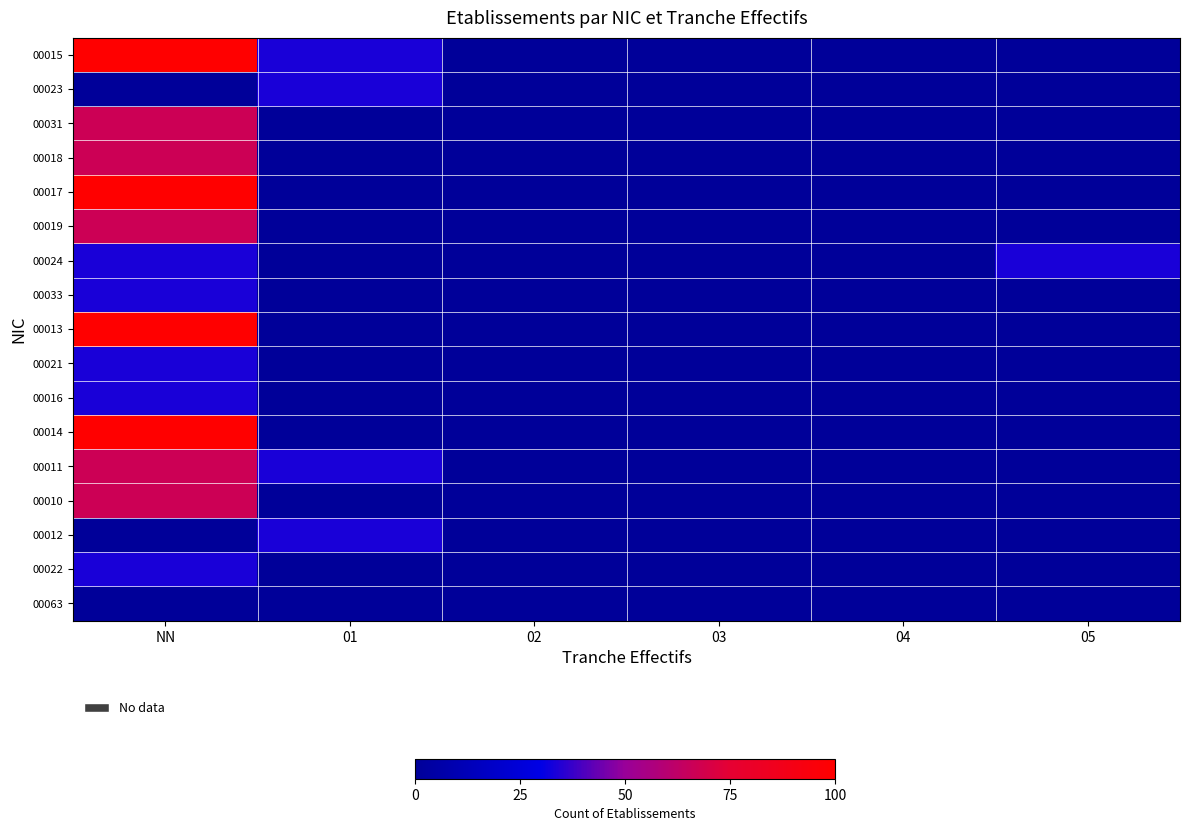

Rank the series at NN from highest to lowest value.

00015, 00017, 00013, 00014, 00031, 00018, 00019, 00011, 00010, 00024, 00033, 00021, 00016, 00022, 00023, 00012, 00063